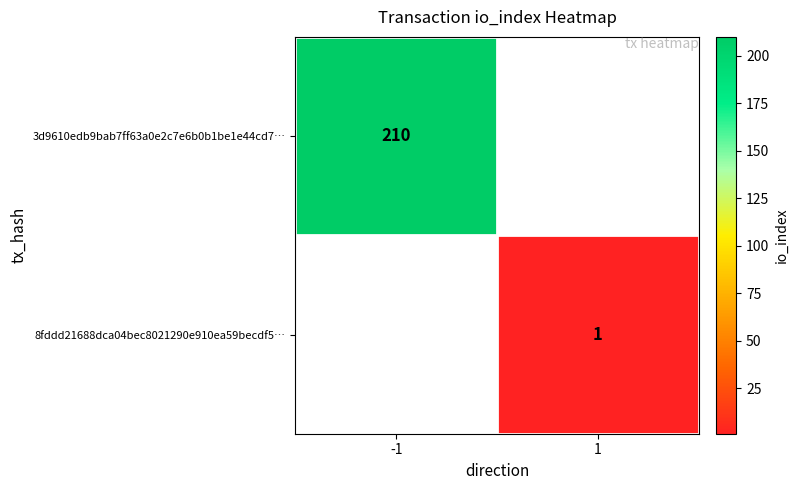

Is it true that 3d9610edb9bab7ff63a0e2c7e6b0b1be1e44cd7… equals 210 at -1?

True